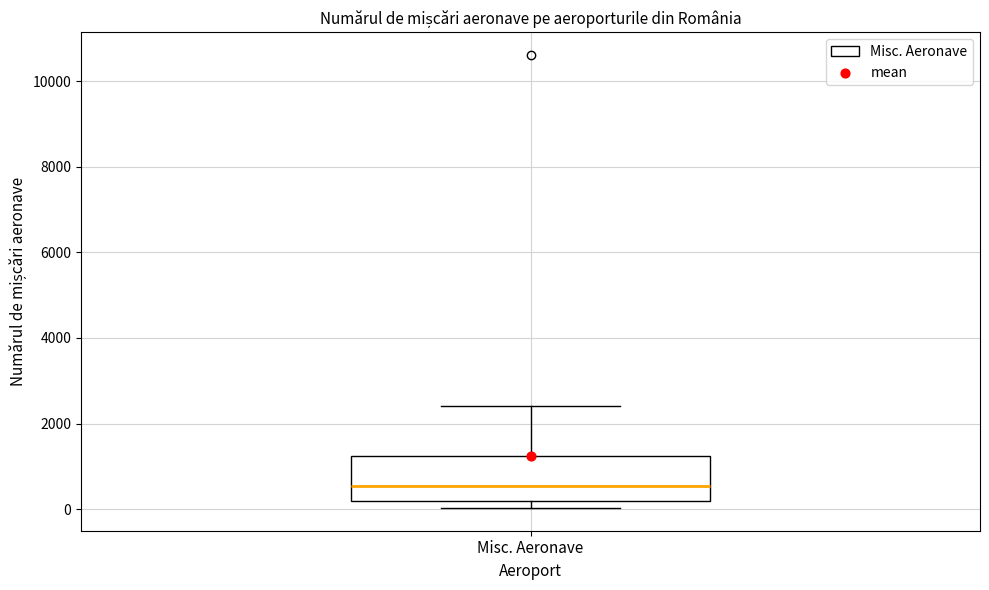

Read this box plot against the y-axis: the position of the median line, the range covered by the box, and the ends of both whiskers. The values are not printed on the chart, so give them approximately, as read against the axis.

median 600, box 200 to 1200, whiskers 0 to 2400